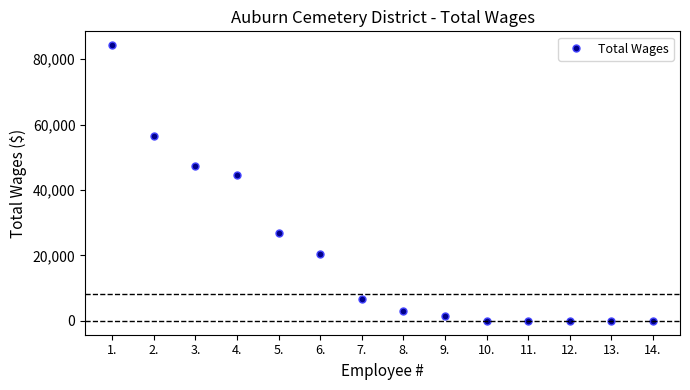

What is the difference between the maximum and second lowest values?

84249